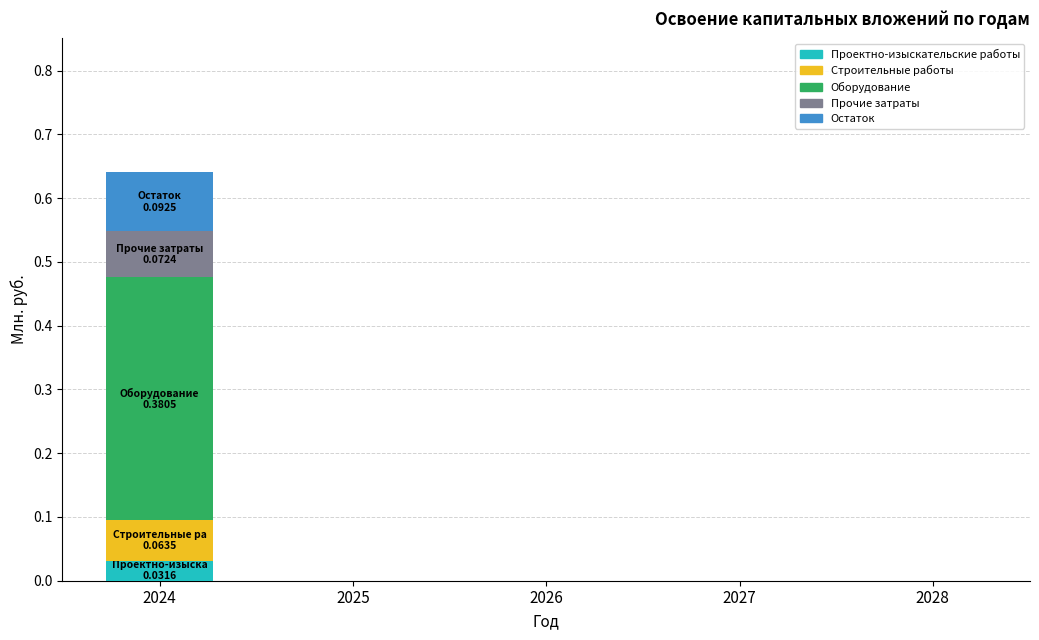

Between 2028 and 2024, which is larger?

2024